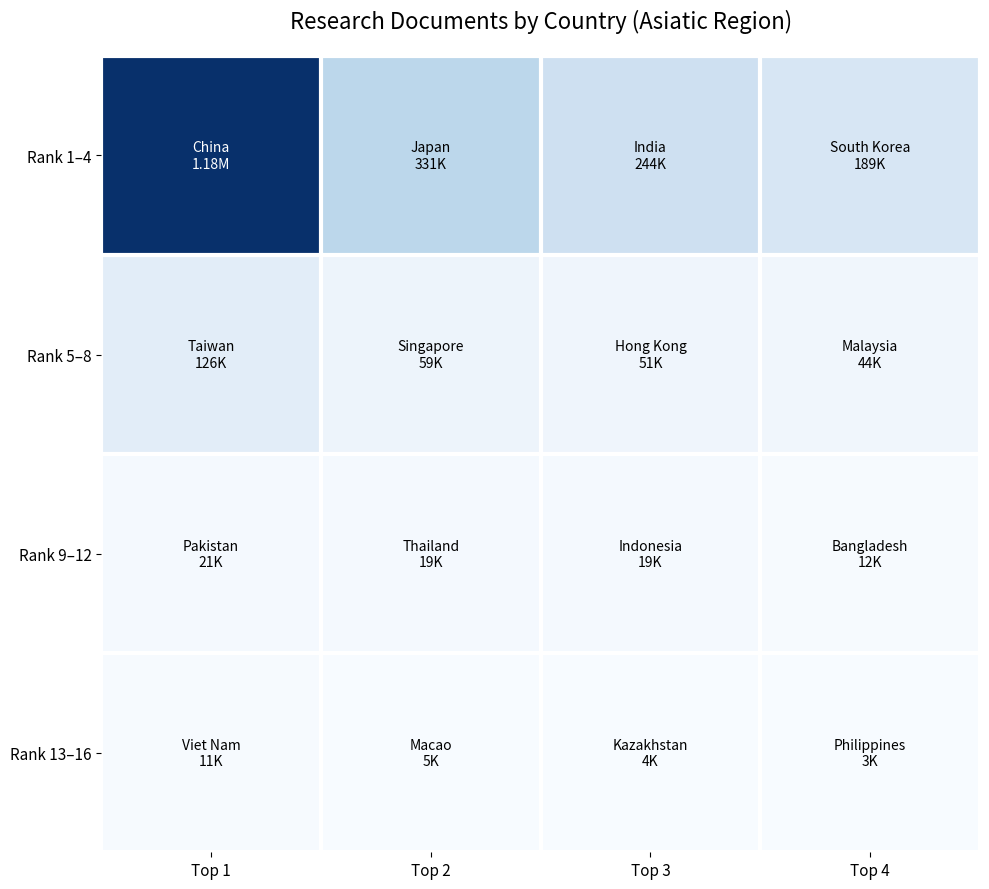

Reading right to left, extract all data points from this chart.

Rank 1–4: Top 4=188713	Top 3=244057	Top 2=331445	Top 1=1178970
Rank 5–8: Top 4=44484	Top 3=50919	Top 2=58752	Top 1=126028
Rank 9–12: Top 4=12147	Top 3=19053	Top 2=19397	Top 1=21387
Rank 13–16: Top 4=3386	Top 3=3503	Top 2=5102	Top 1=10828